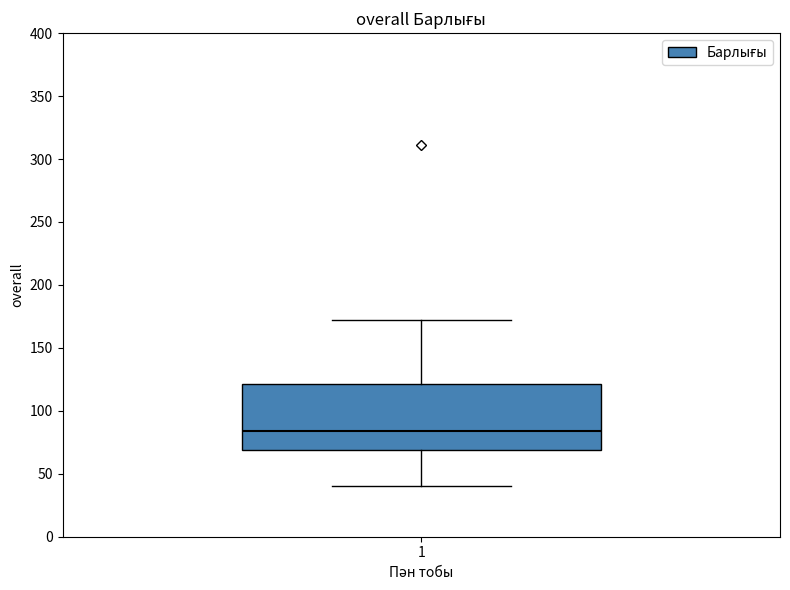

Transcribe this box plot: give where the median line is, the range the box spans, and where the two whiskers end, as read against the y-axis. The values are not printed on the chart, so give them approximately, as read against the axis.

median 85, box 70 to 120, whiskers 40 to 170